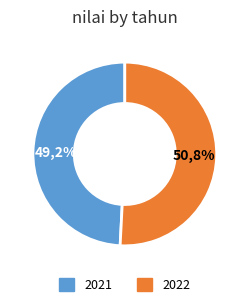

To the nearest percent, what portion does 2021 represent?

49%